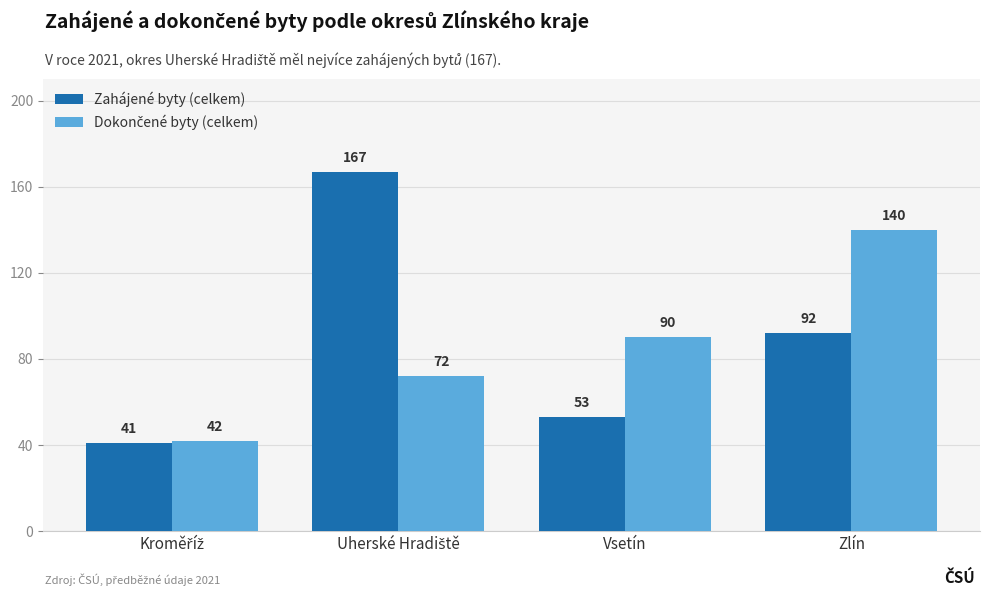

What is the spread (max minus min) of values at Zlín?

48